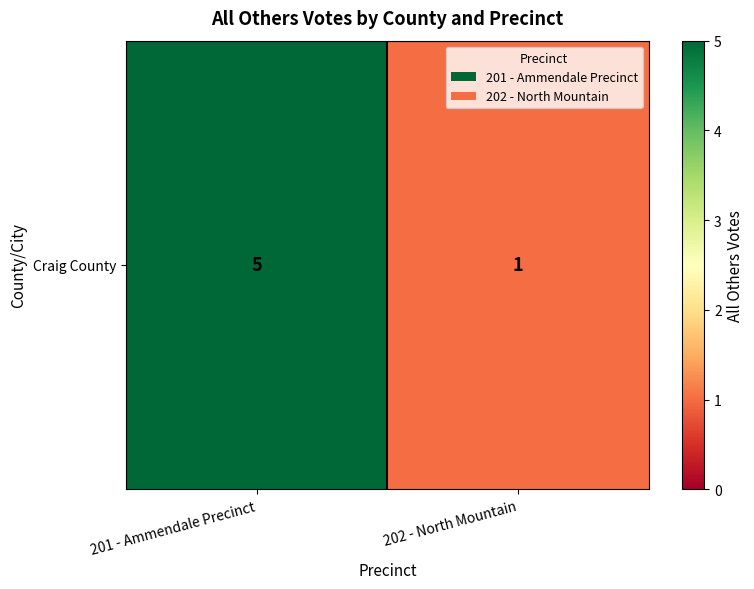

The chart shows a value of 2 at 202 - North Mountain. True or false?

False